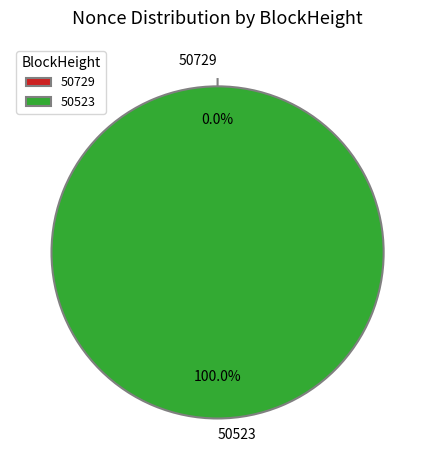

What is the total percentage of 50523 and 50729?

100.0%